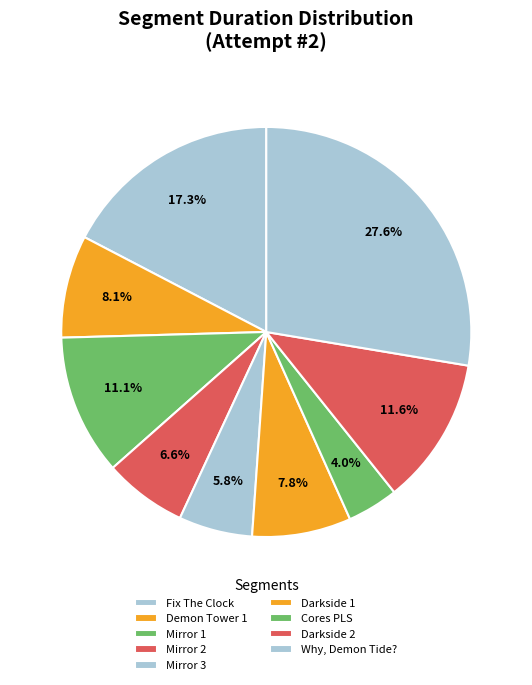

Count the number of slices in the pie.

9